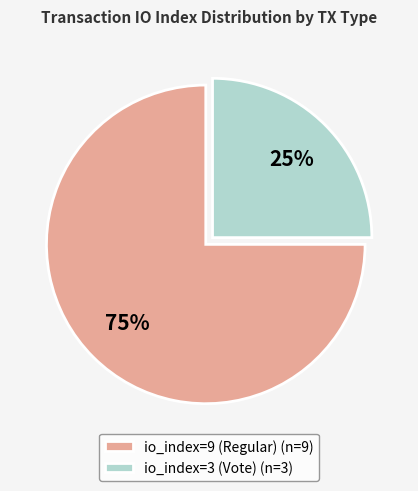

Combined, do io_index=3 (Vote) and io_index=9 (Regular) account for over 50%?

Yes